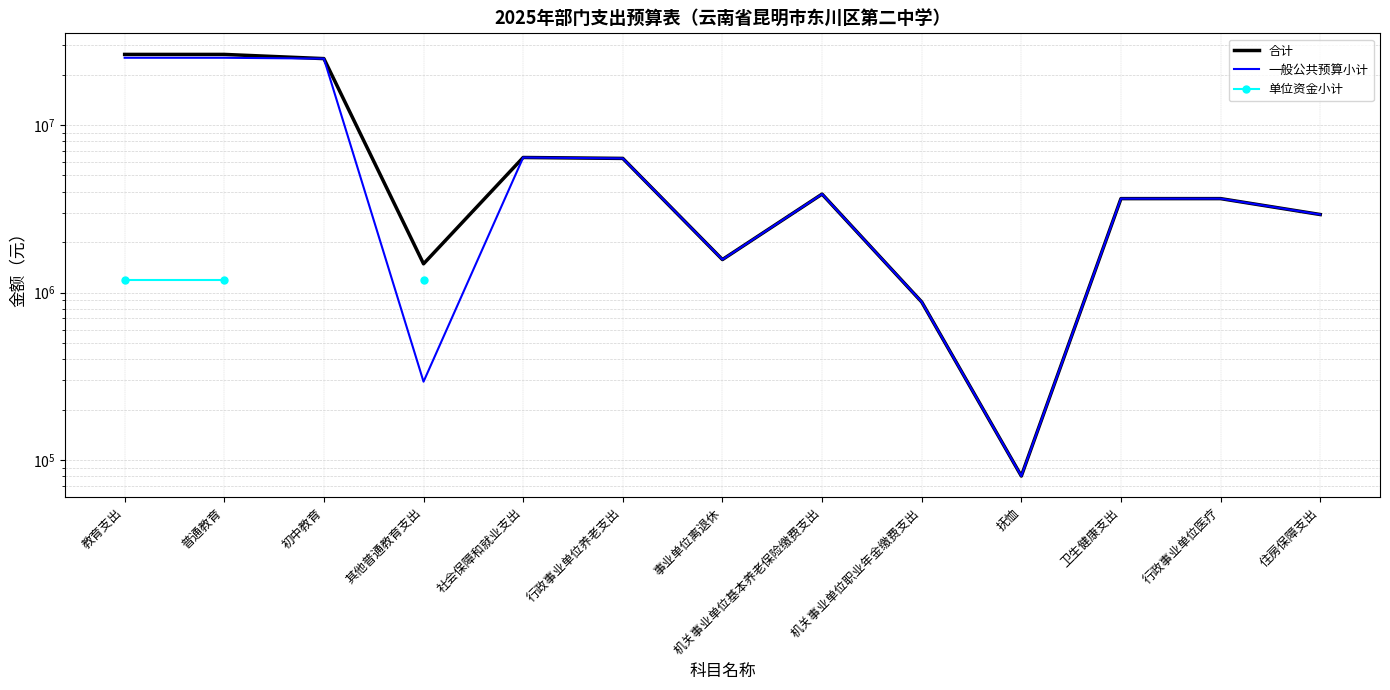

How many lines are shown in the chart?

3